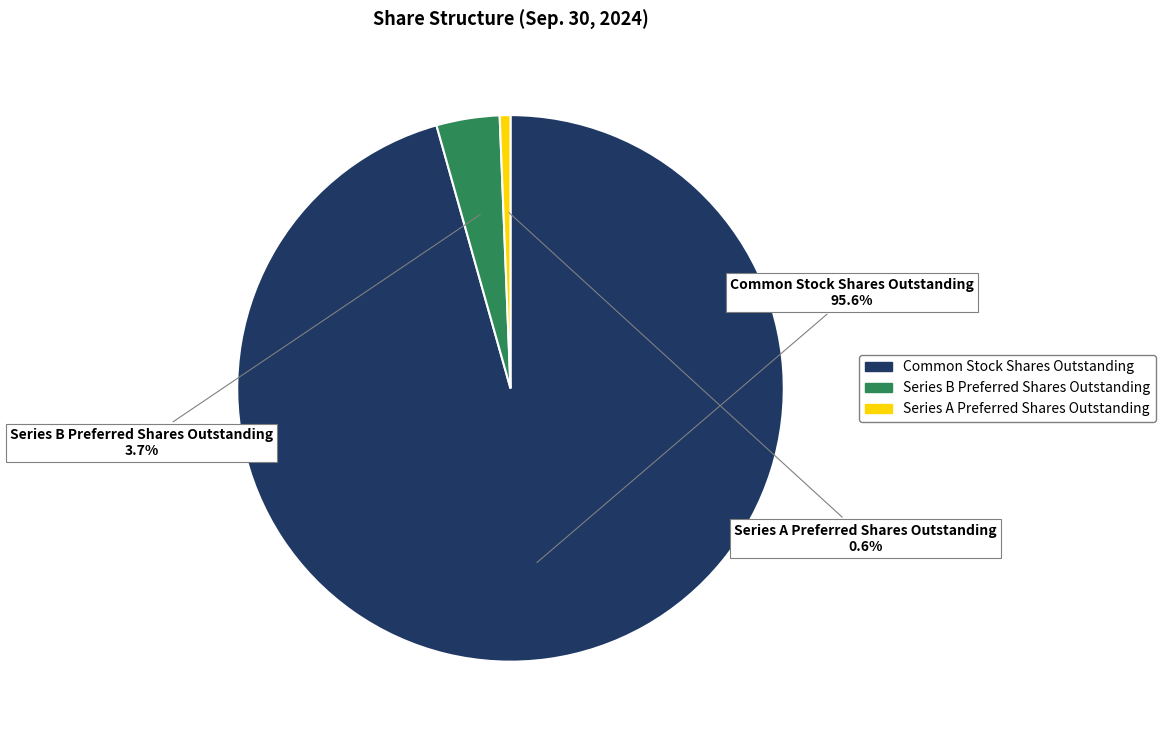

What is the ratio of the value at Common Stock Shares Outstanding to the value at Series A Preferred Shares Outstanding?

151.1